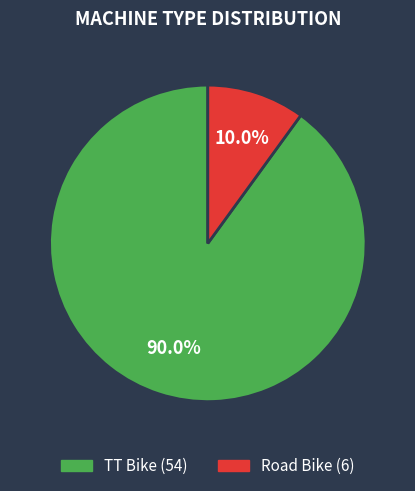

Is the sum of Road Bike and TT Bike greater than half?

Yes